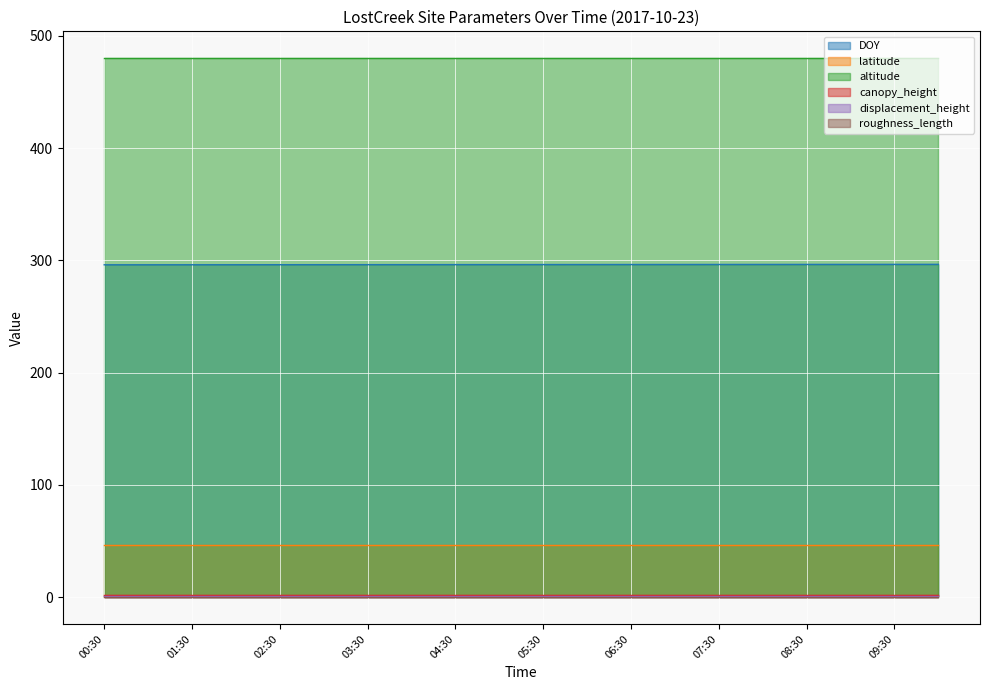

What are all the series names shown in the legend?

DOY, latitude, altitude, canopy_height, displacement_height, roughness_length